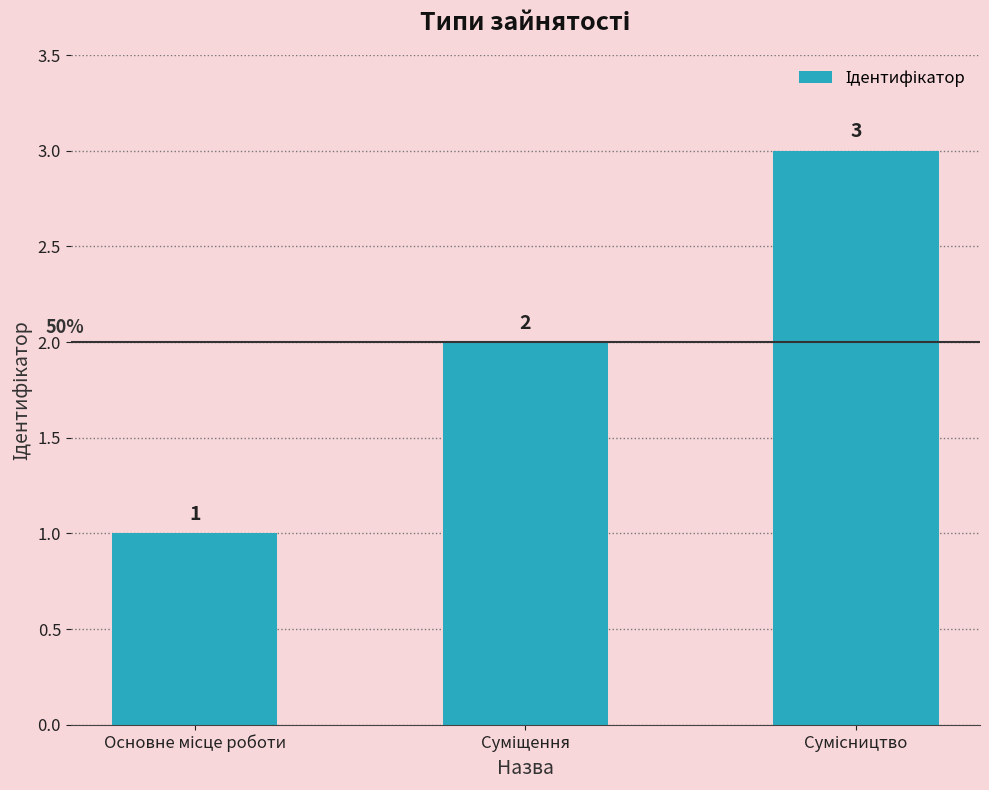

Count the values in the range 1 to 3.

3